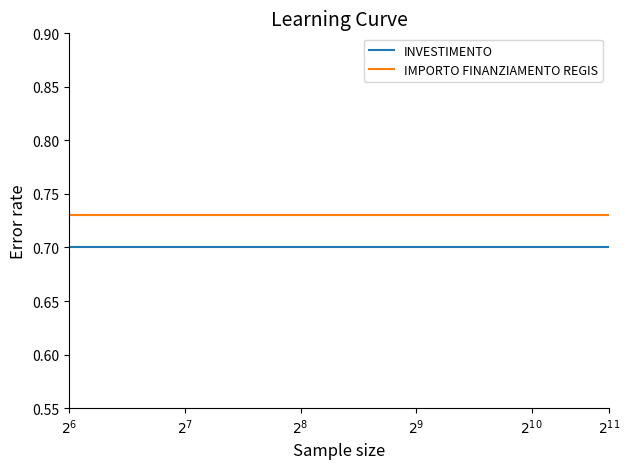

Which series has the largest total across all categories?

IMPORTO FINANZIAMENTO REGIS